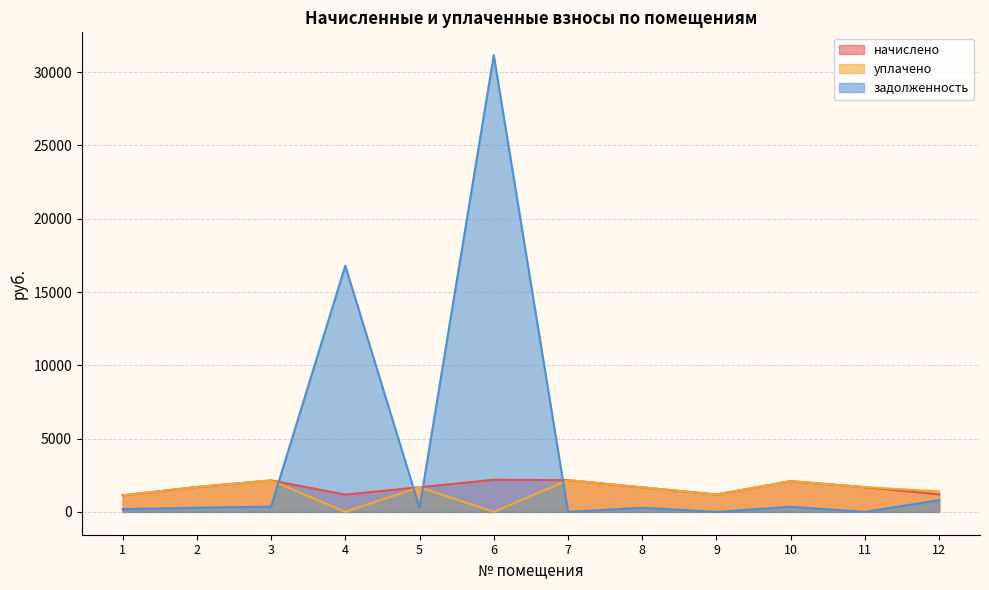

What is the difference between the maximum and minimum values in the начислено series?

1062.1